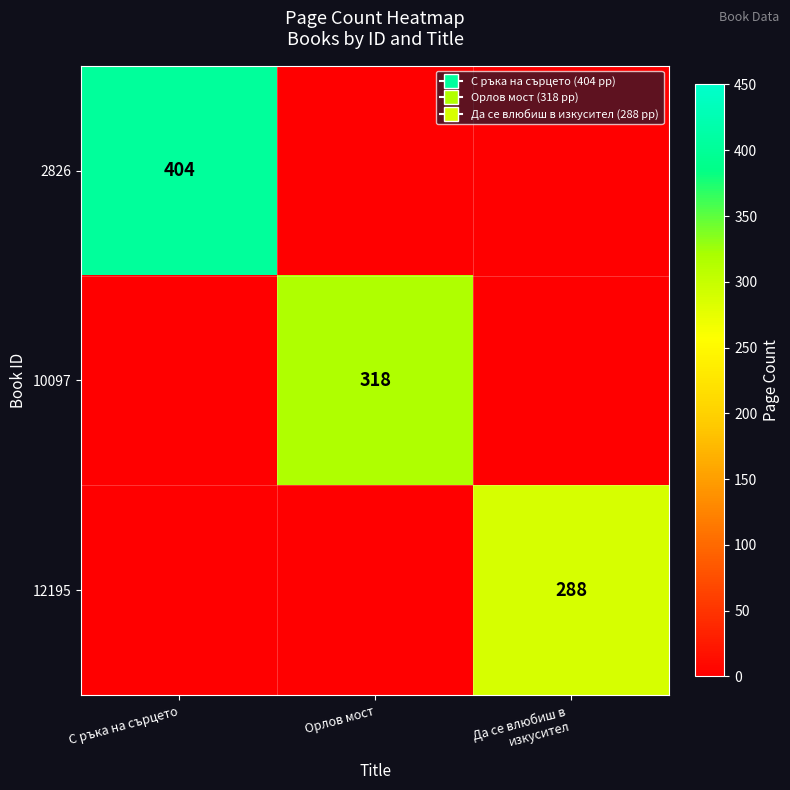

Which label corresponds to the largest value in the chart?

С ръка на сърцето